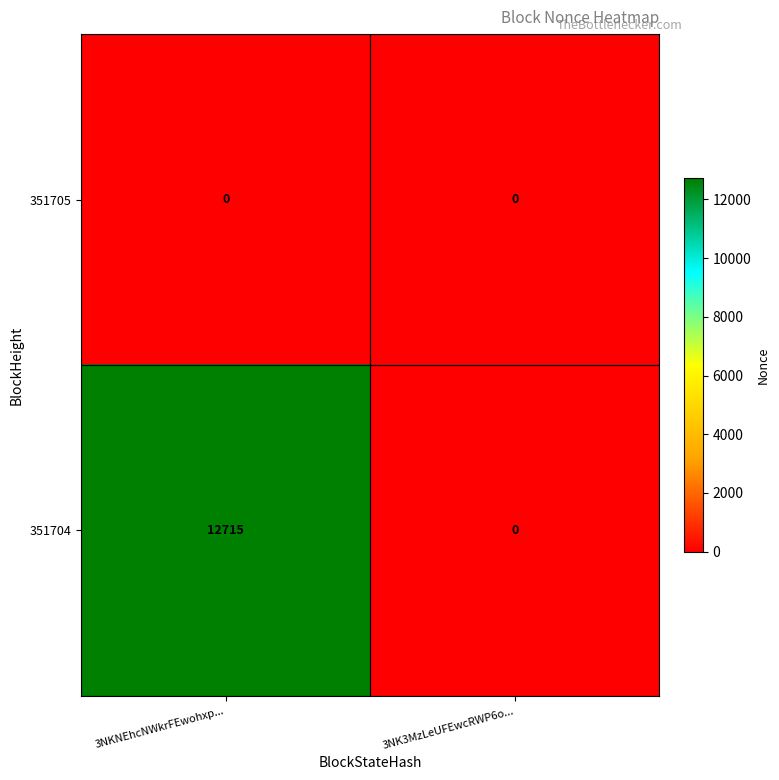

At how many categories does at least one series exceed 6226?

1